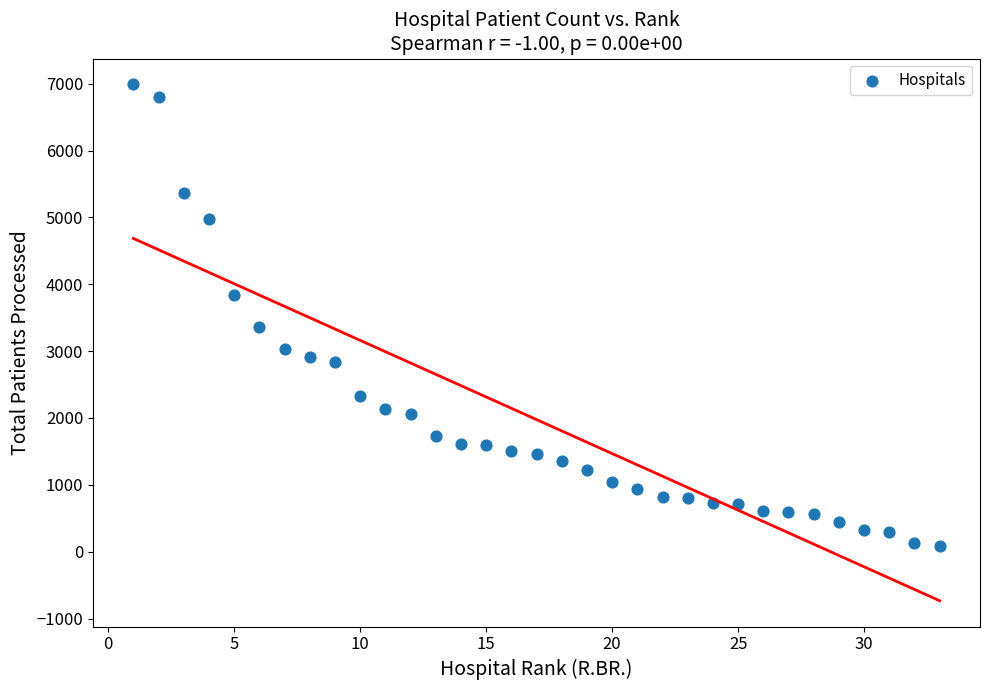

What is the range of Y values (max minus min)?

6898